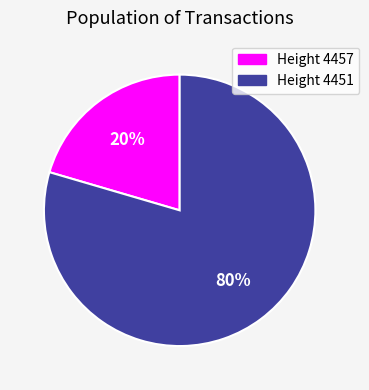

Does any single category account for the majority?

Yes